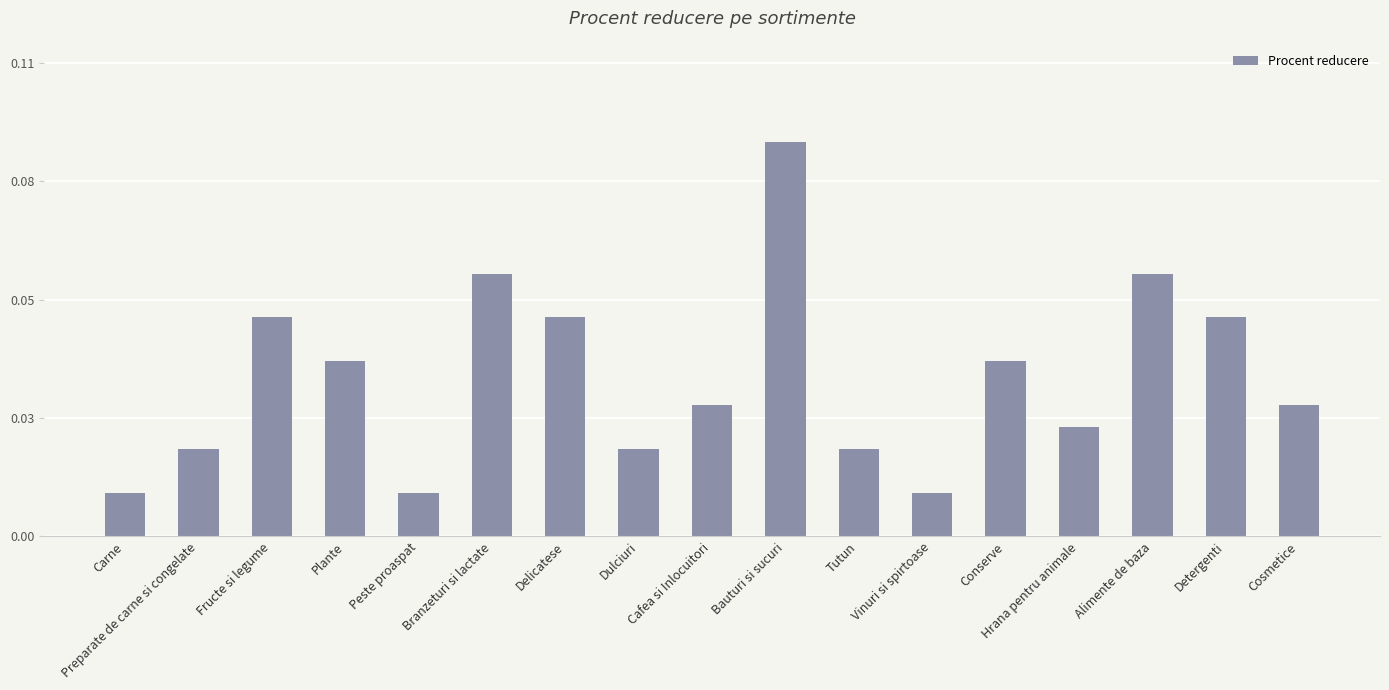

Which category has the highest value across all series?

Bauturi si sucuri